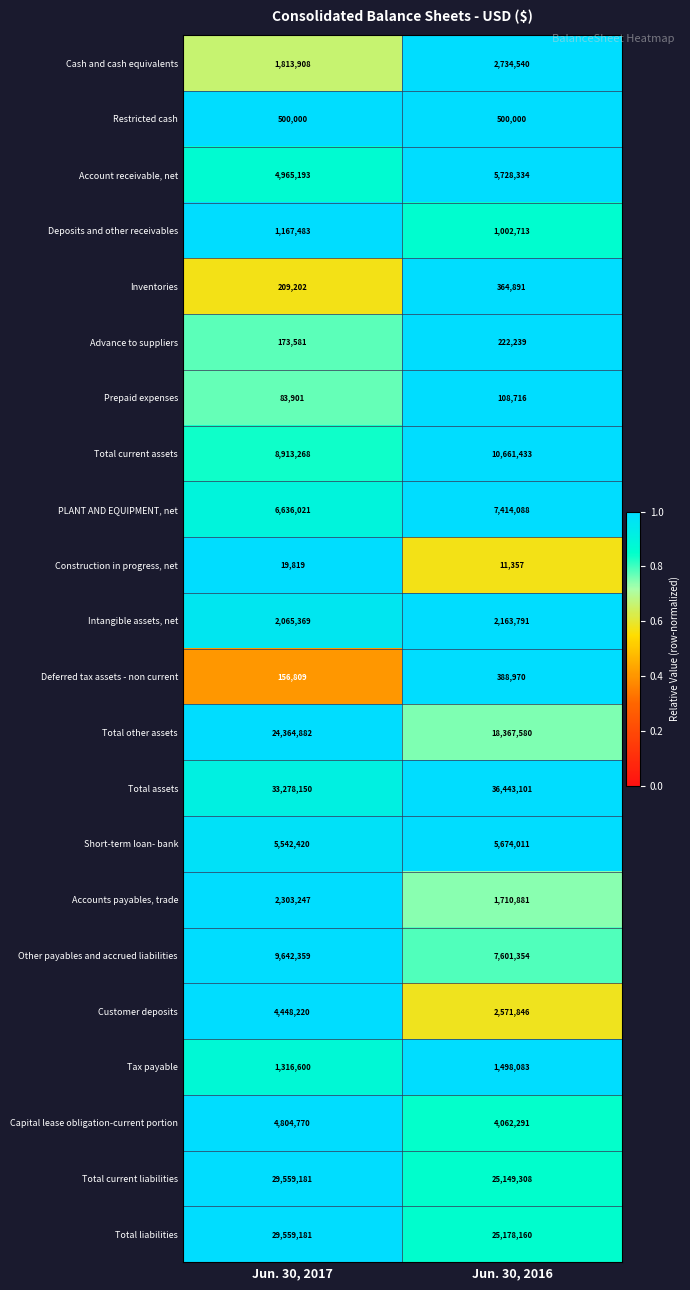

Between Jun. 30, 2017 and Jun. 30, 2016, which series saw the biggest shift?

Total other assets